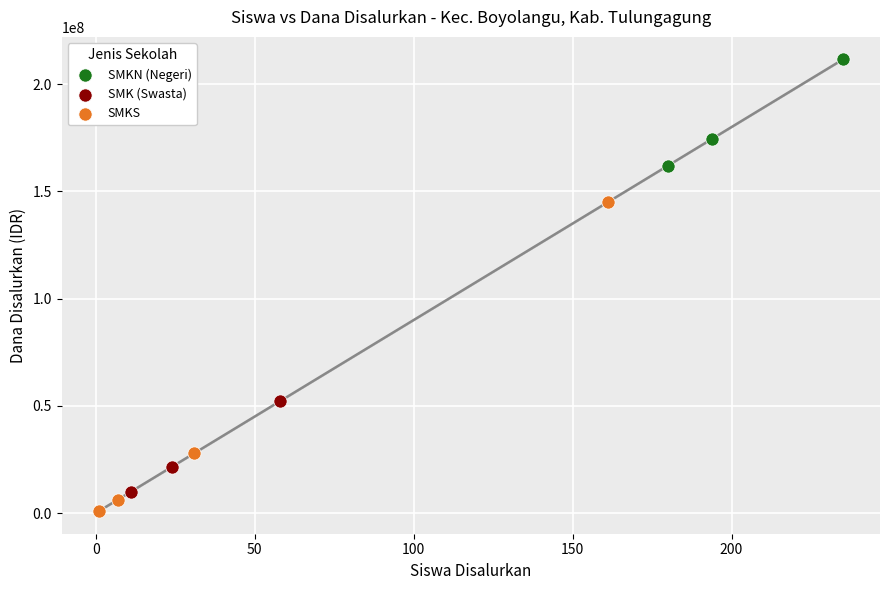

Which series contains the highest Y value?

SMKN (Negeri)